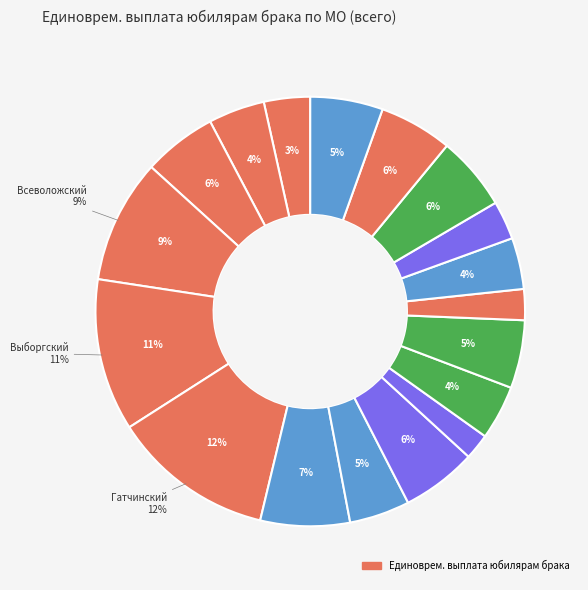

Does any single category account for the majority?

No